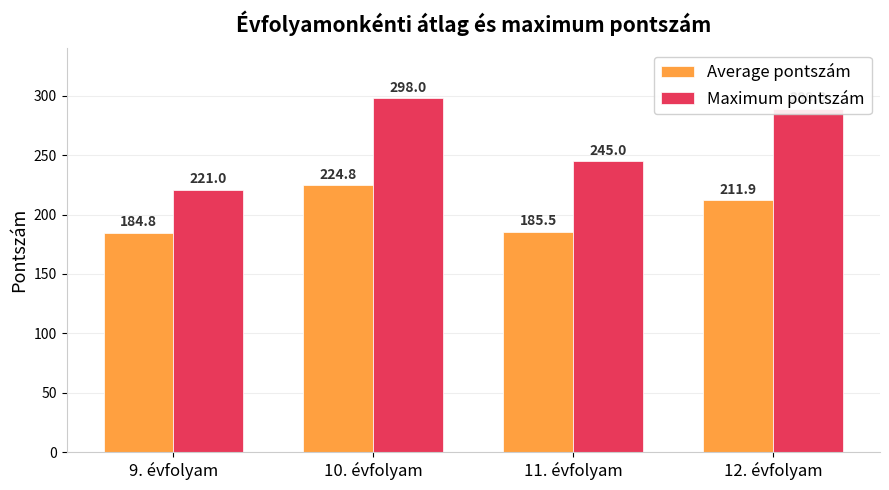

Reading left to right, extract all data points from this chart.

Average pontszám: 184.8	224.8	185.5	211.9
Maximum pontszám: 221.0	298.0	245.0	289.0